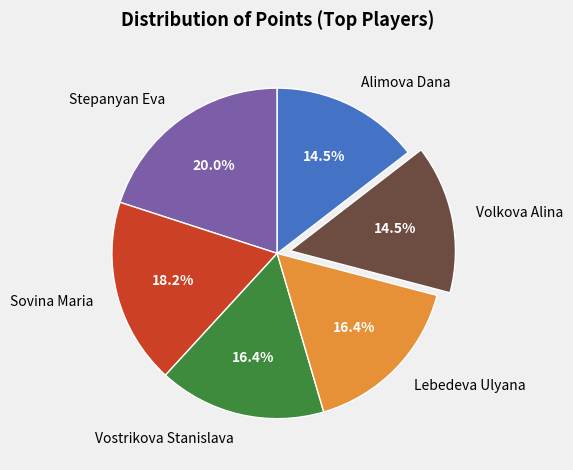

Between Alimova Dana and Vostrikova Stanislava, which is larger?

Vostrikova Stanislava